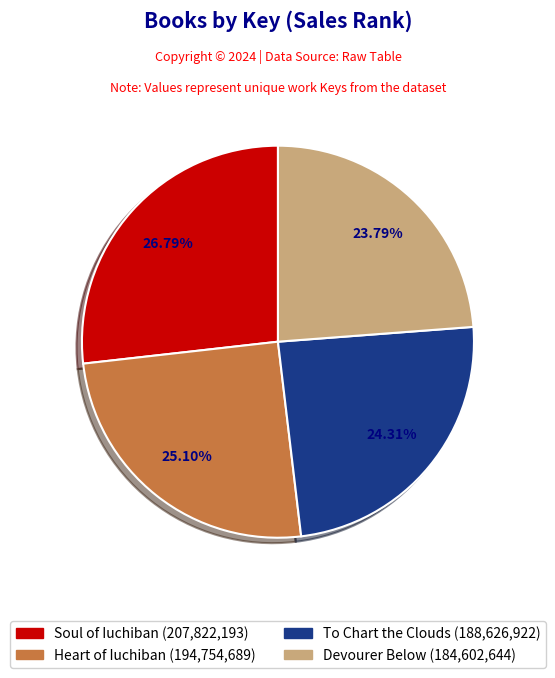

To the nearest percent, what is the difference between the To Chart the Clouds and Soul of Iuchiban slice percentages?

2%